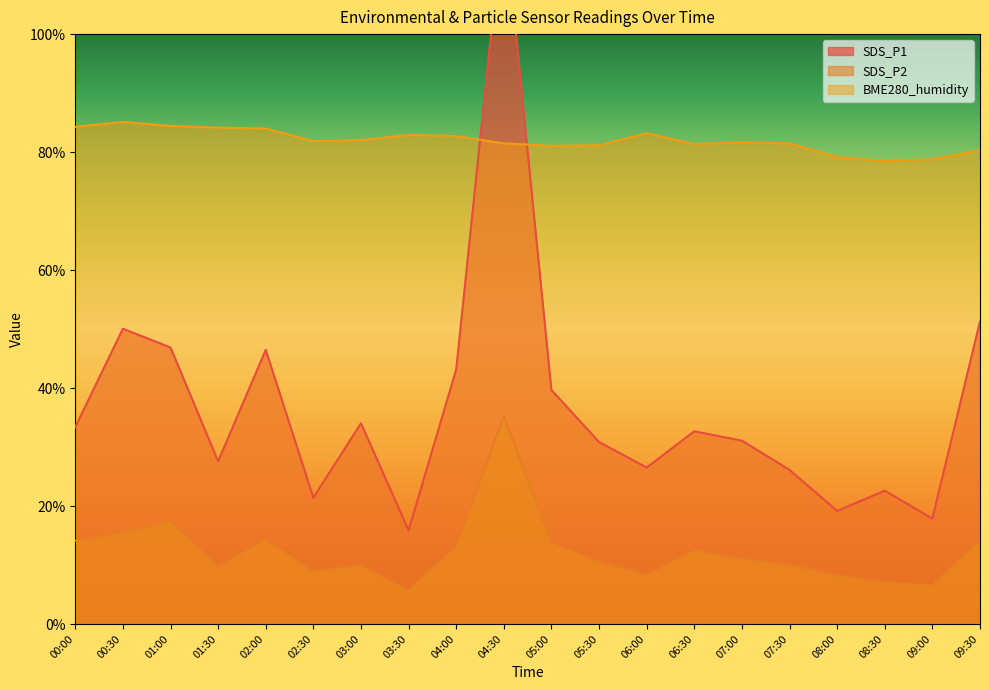

What is the label of the 11th point from the left?

05:00